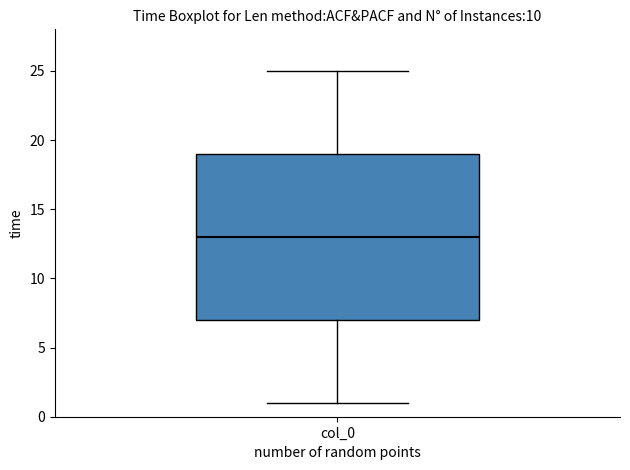

Transcribe this box plot: give where the median line is, the range the box spans, and where the two whiskers end, as read against the y-axis. The values are not printed on the chart, so give them approximately, as read against the axis.

median 13, box 7 to 19, whiskers 1 to 25